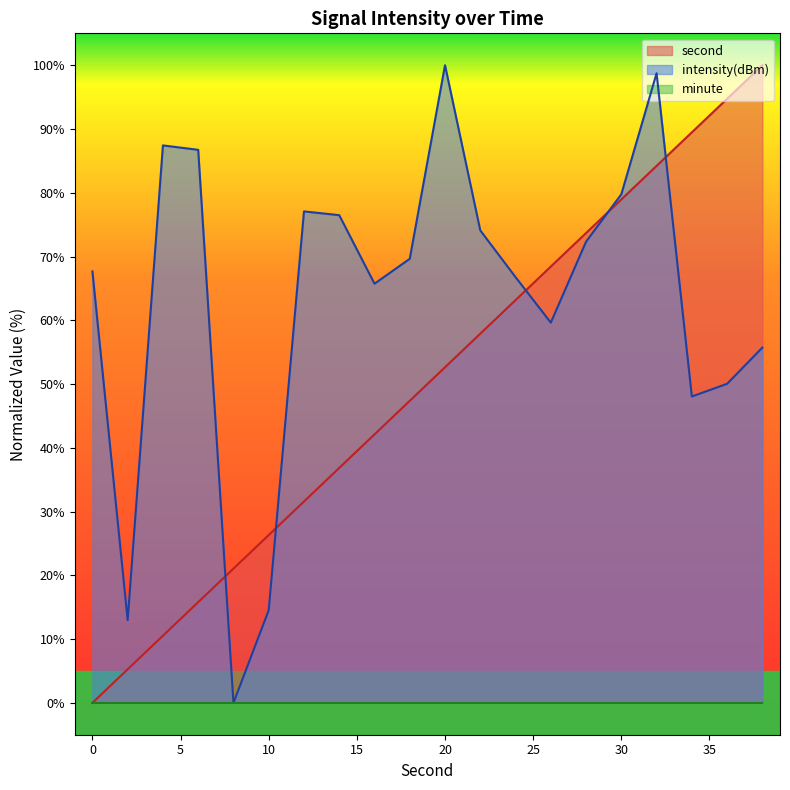

List the labels in order of intensity(dBm) value, largest first.

20, 32, 4, 6, 30, 12, 14, 22, 28, 18, 0, 24, 16, 26, 38, 36, 34, 10, 2, 8